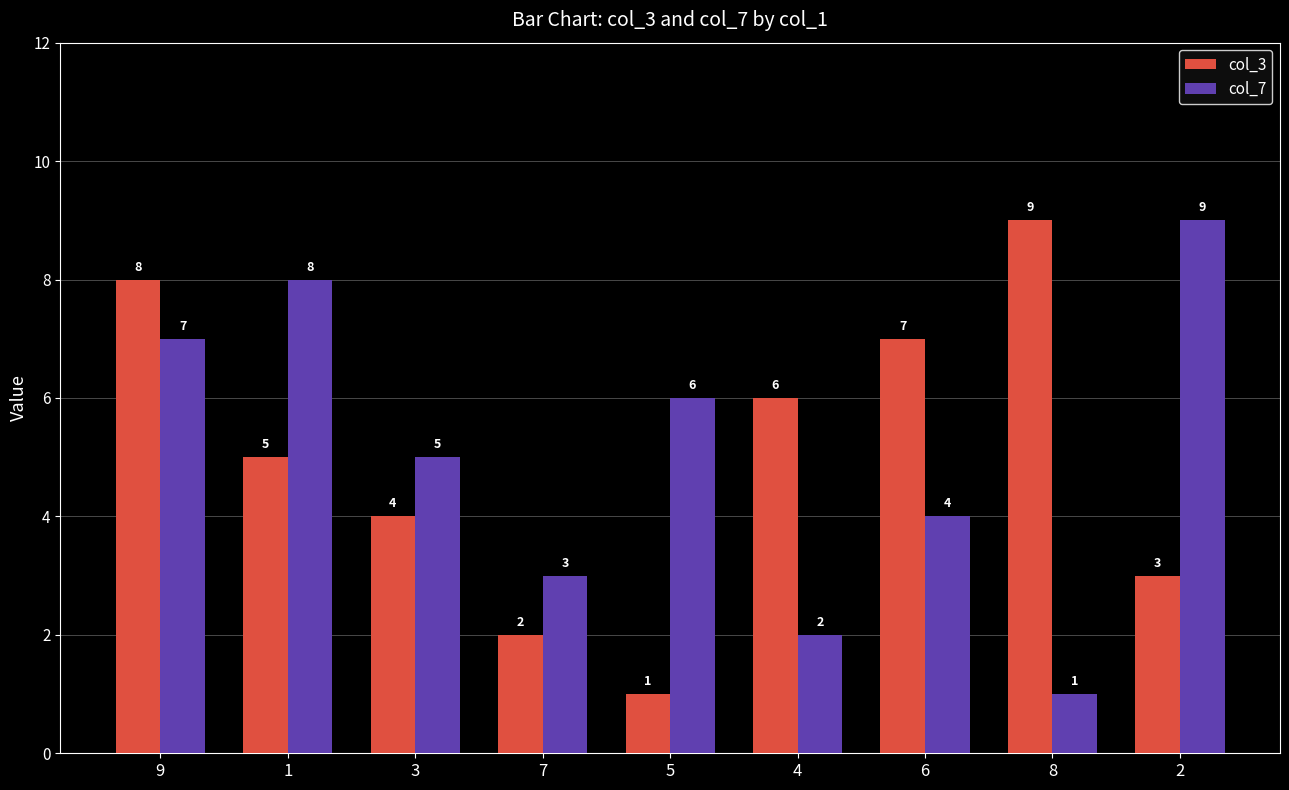

What is the maximum value shown in the chart?

9